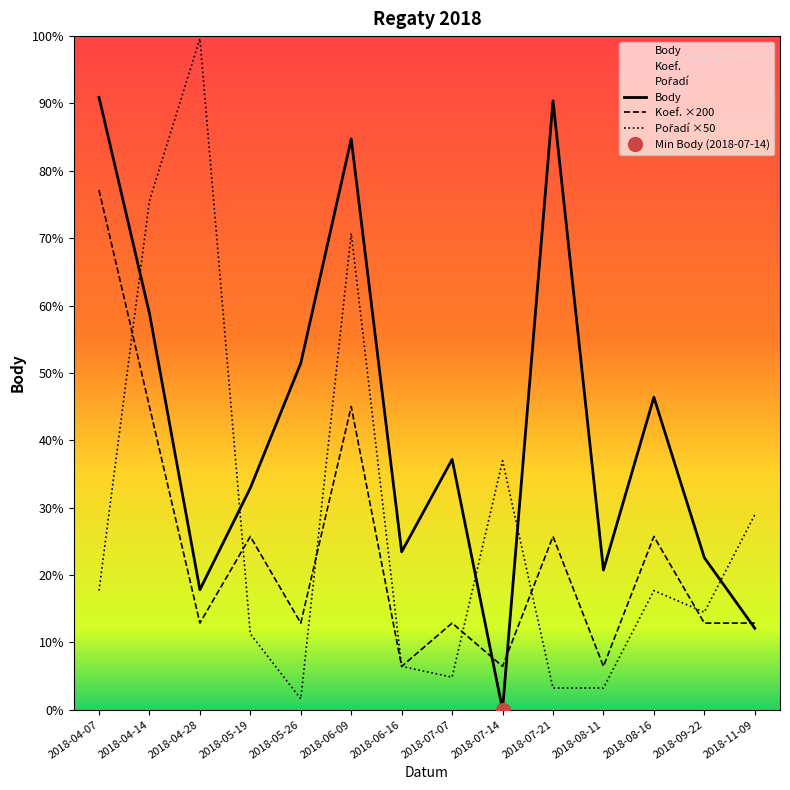

What is the greatest value displayed?

3100